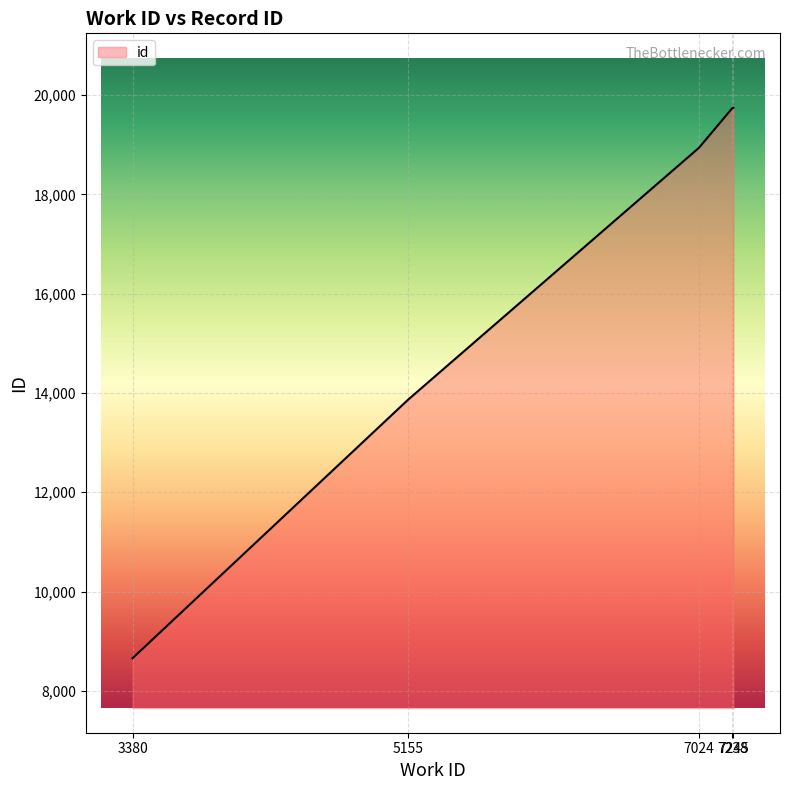

What is the difference between the maximum and minimum values?

11085